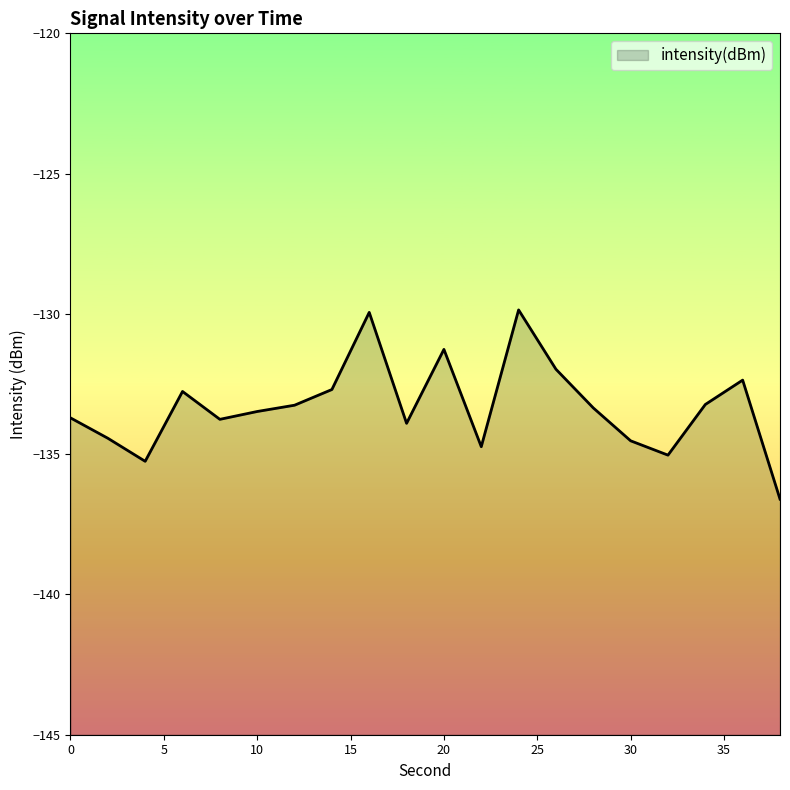

What value does the data have at 36?

-132.4